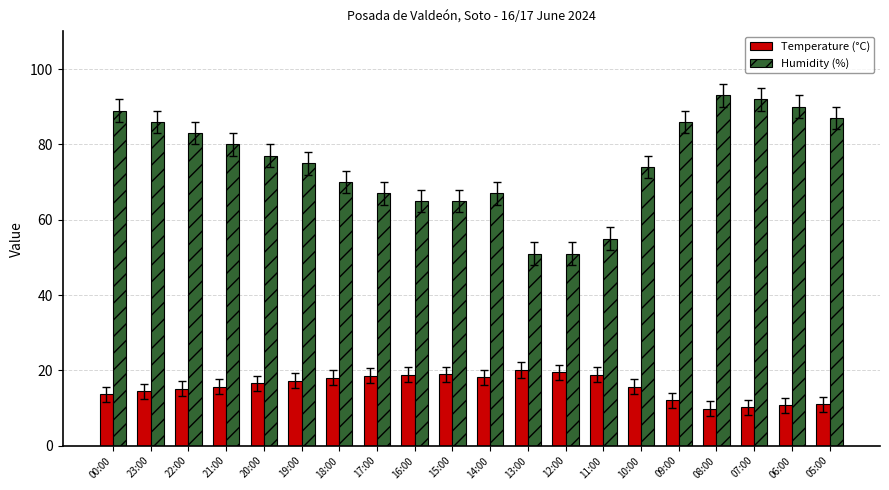

Rank the series by their average value, from highest to lowest.

Humidity (%), Temperature (°C)